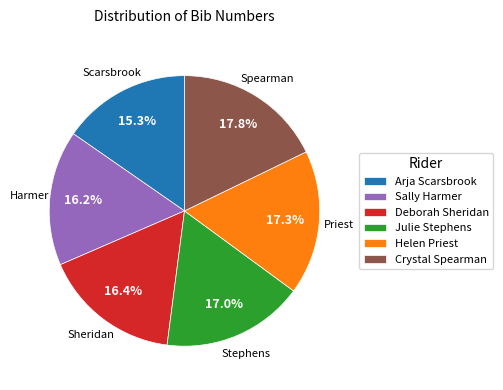

How many segments does this pie chart have?

6